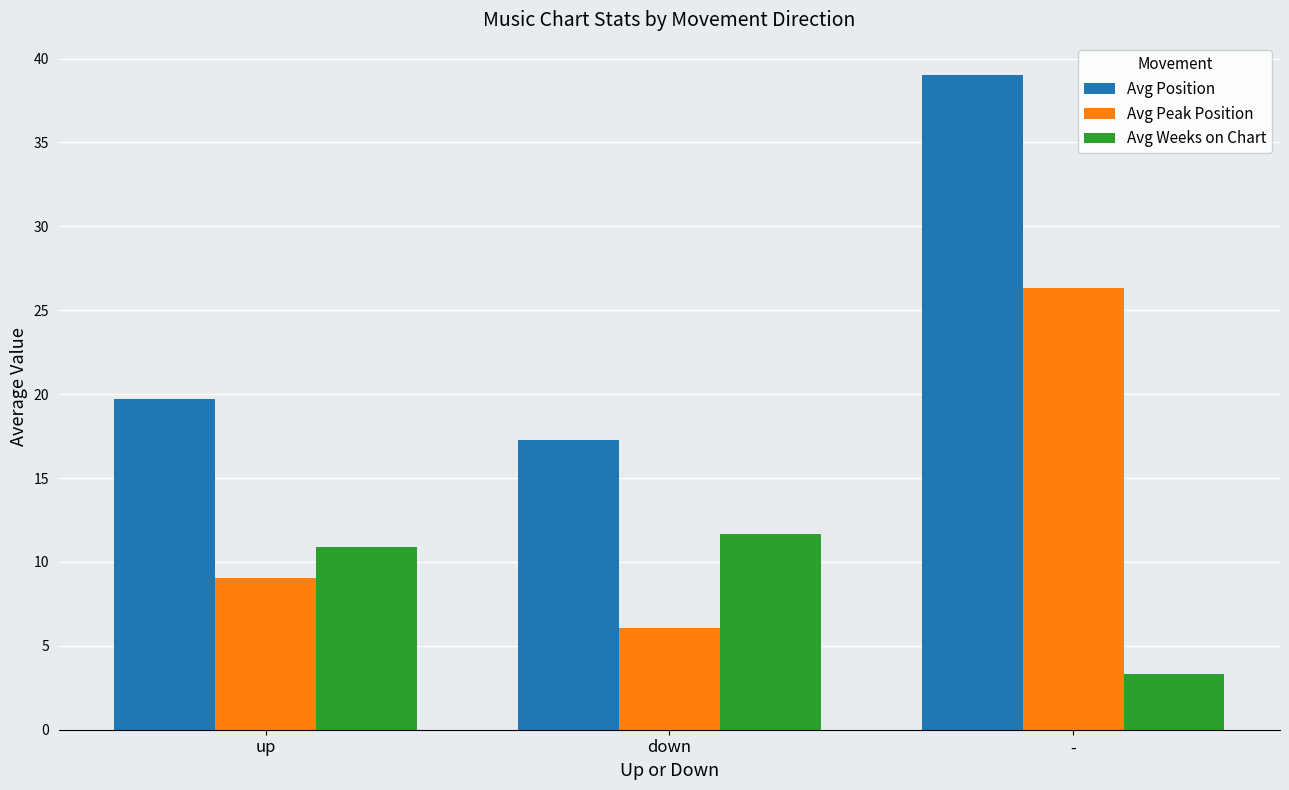

Does the chart contain any negative values?

No